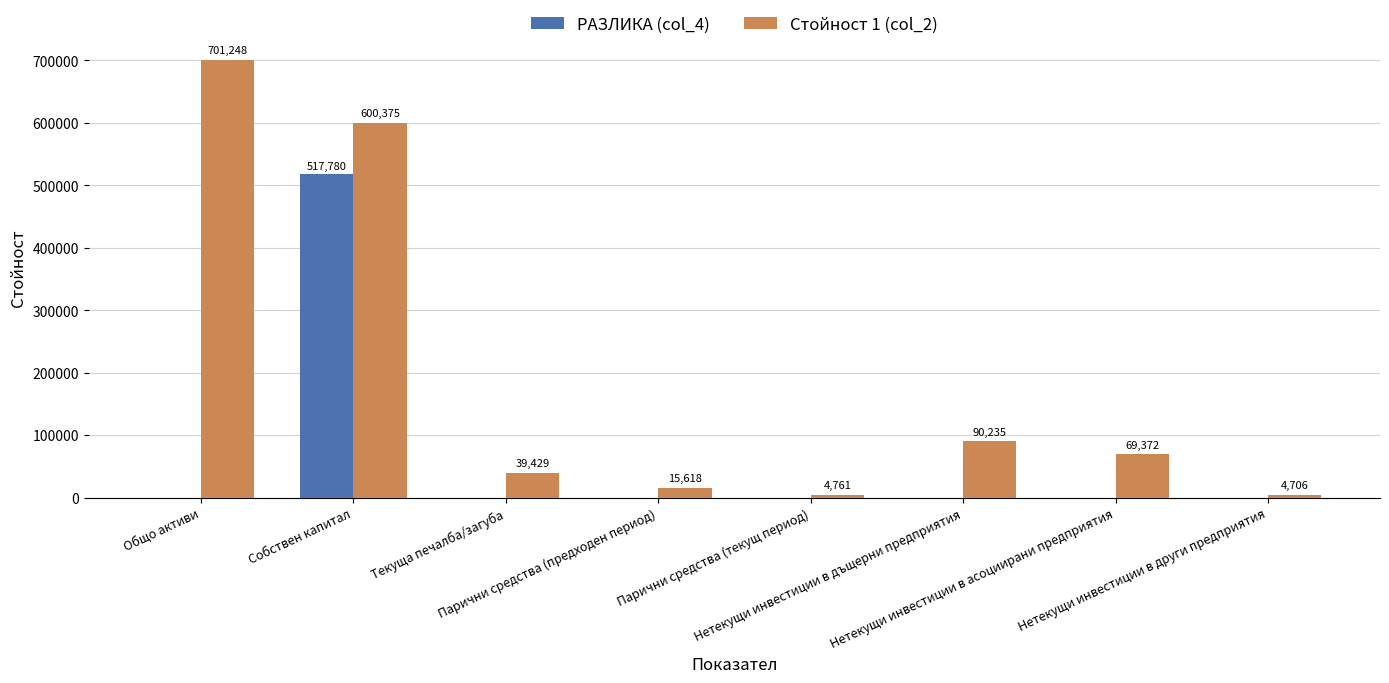

What is the maximum value shown in the chart?

701248